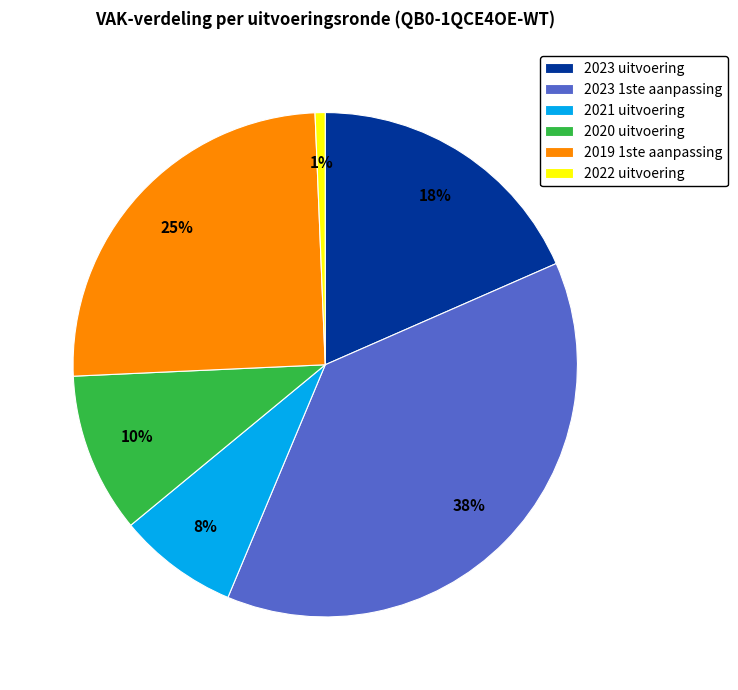

Combined, do 2021 uitvoering and 2023 uitvoering account for over 50%?

No